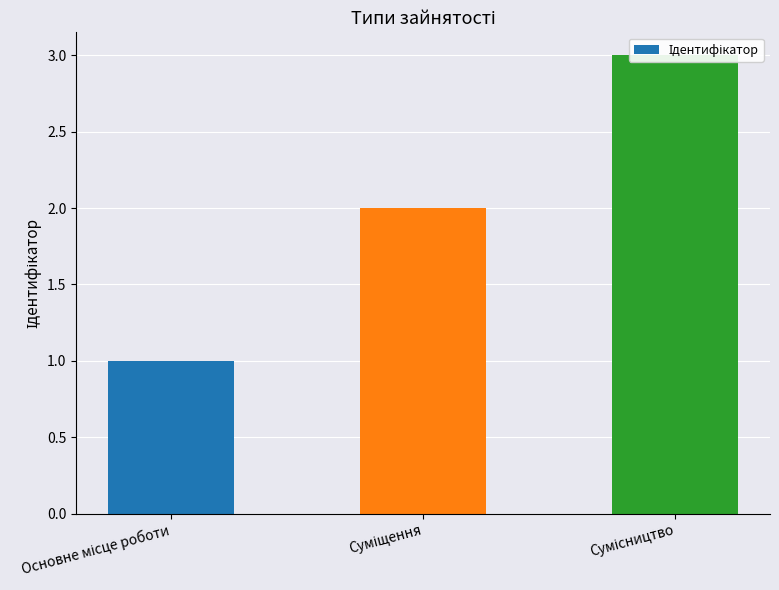

What is the label of the 2nd bar from the right?

Суміщення